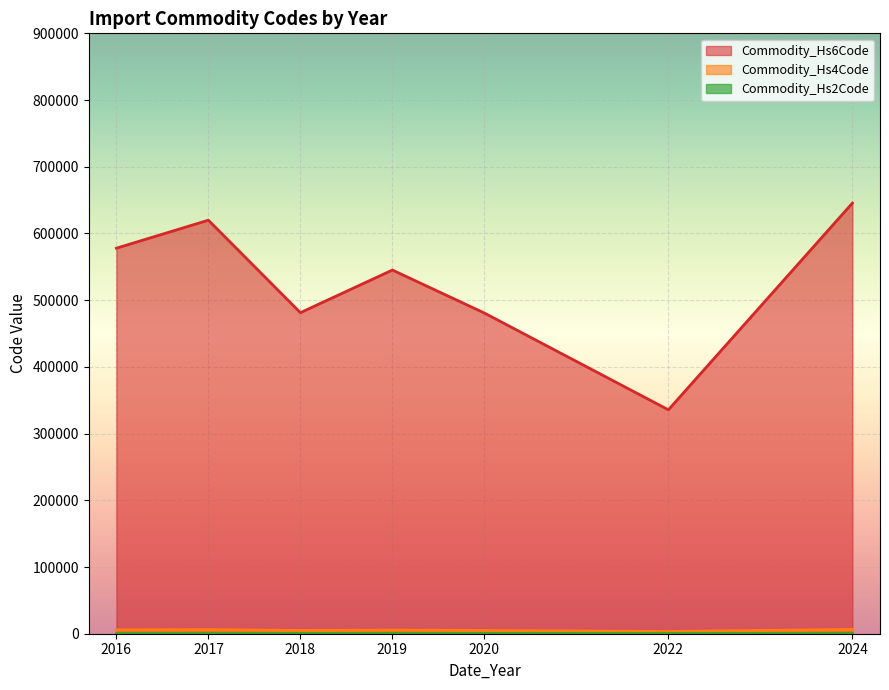

Which series has the largest total across all categories?

Commodity_Hs6Code